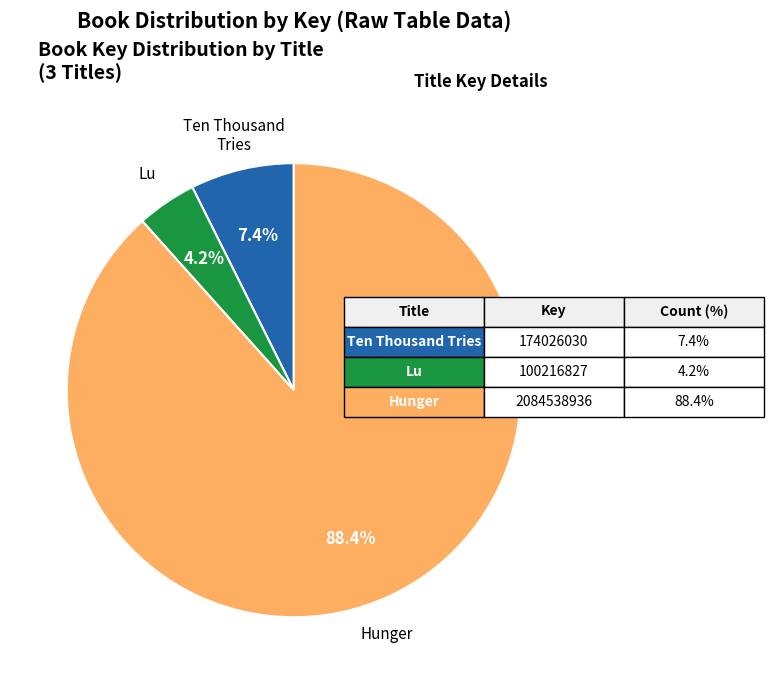

Is there a majority slice in this chart?

Yes